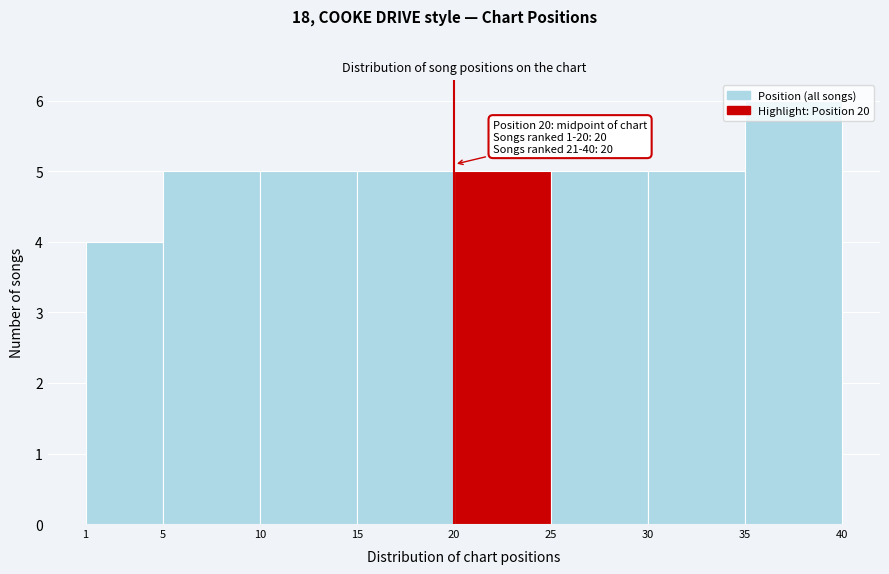

Over which range of the x-axis is the bar tallest?

35 to 40